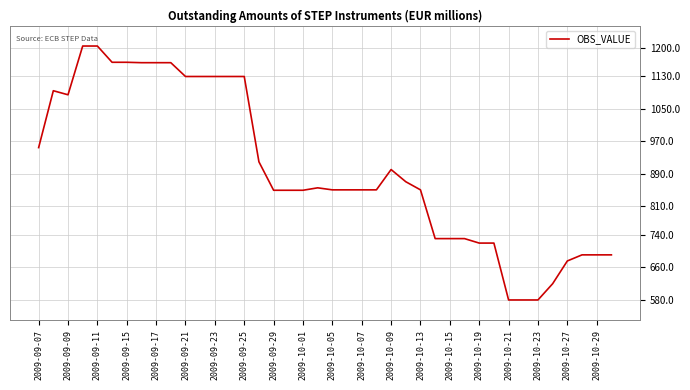

What is the minimum value shown in the chart?

579